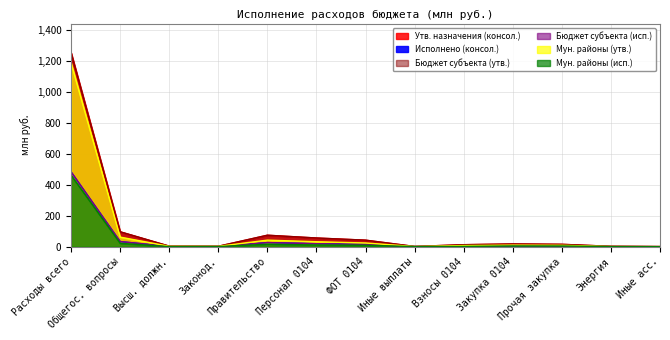

The Бюджет субъекта (исп.) series shows 0.5 at 200. True or false?

False